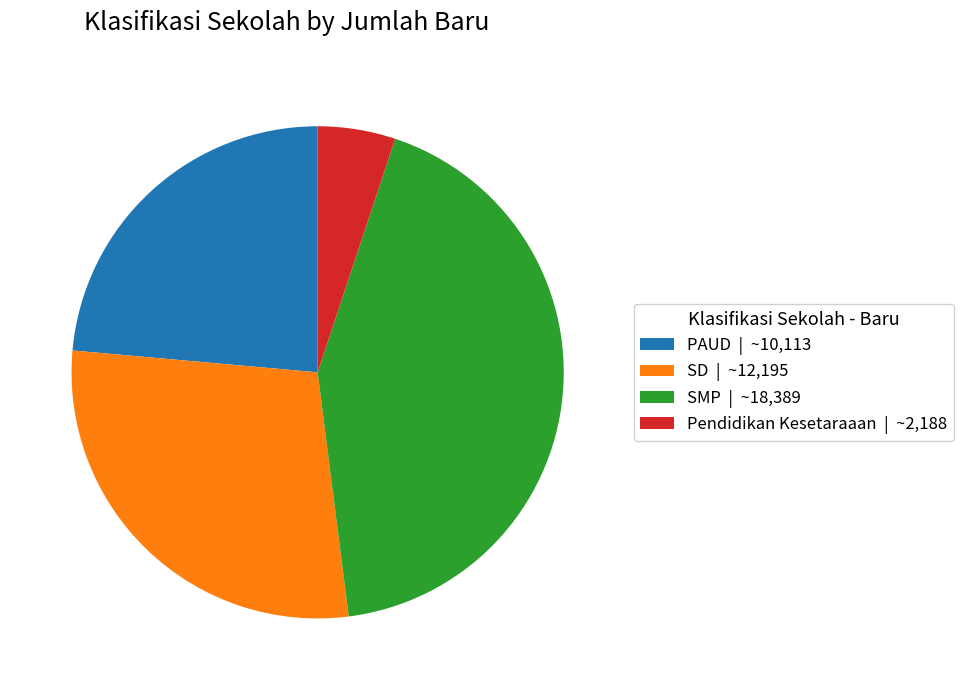

Which has a higher value, SD or SMP?

SMP